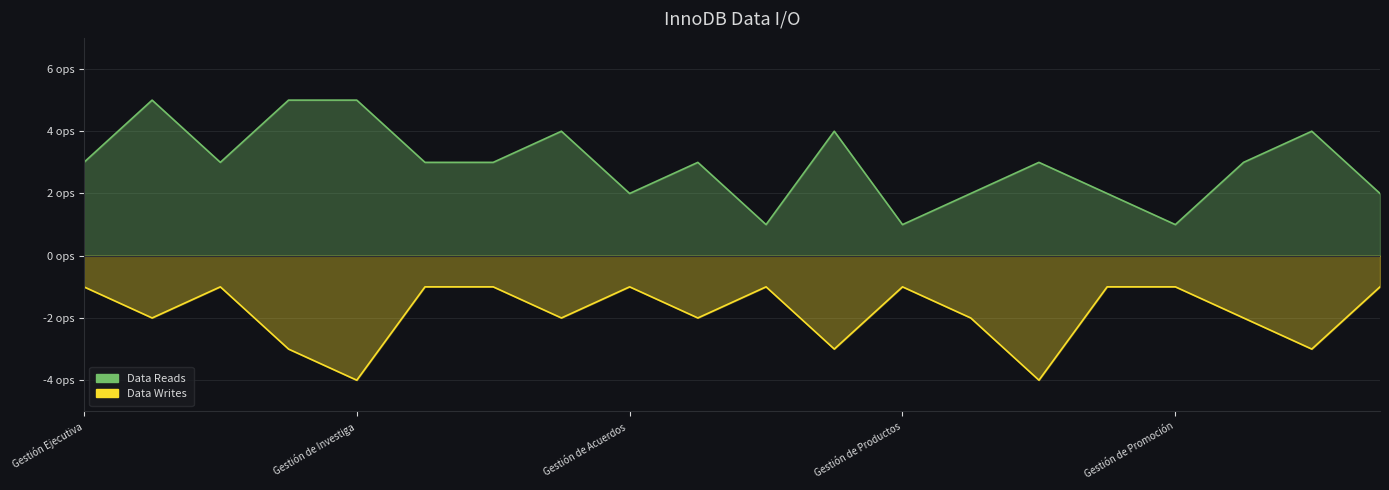

Does the chart display data point markers on the line(s)?

No